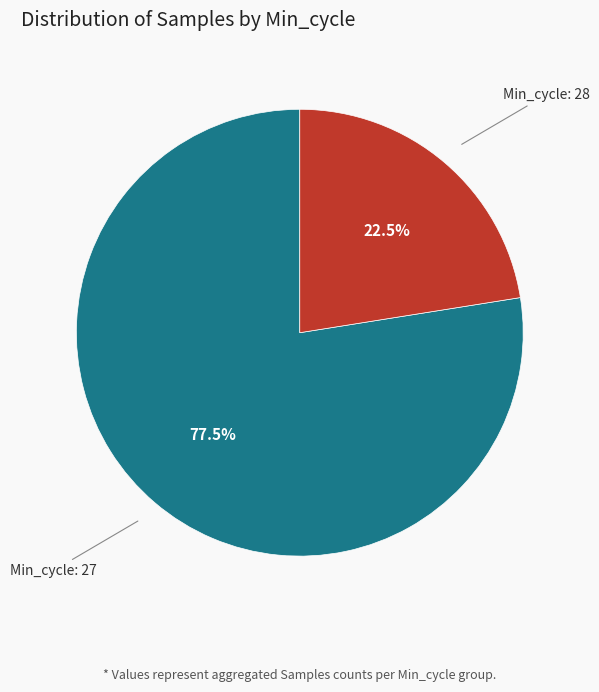

Is there any slice that represents more than half of the pie?

Yes